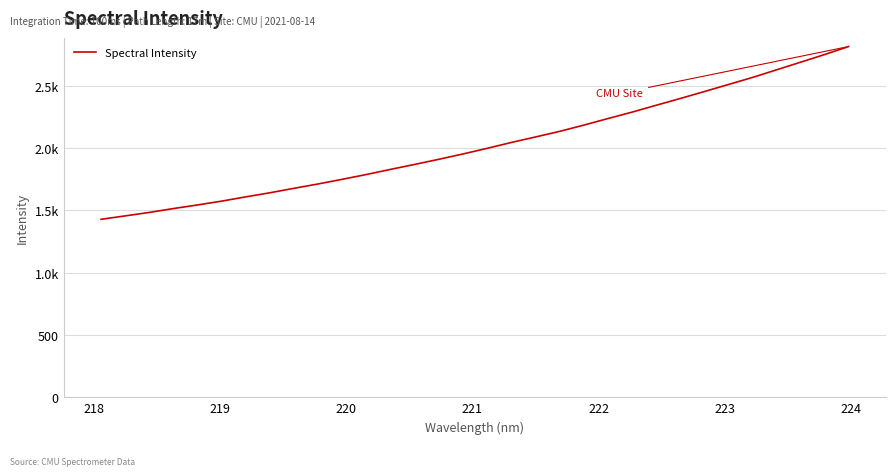

Does the chart display data point markers on the line(s)?

No